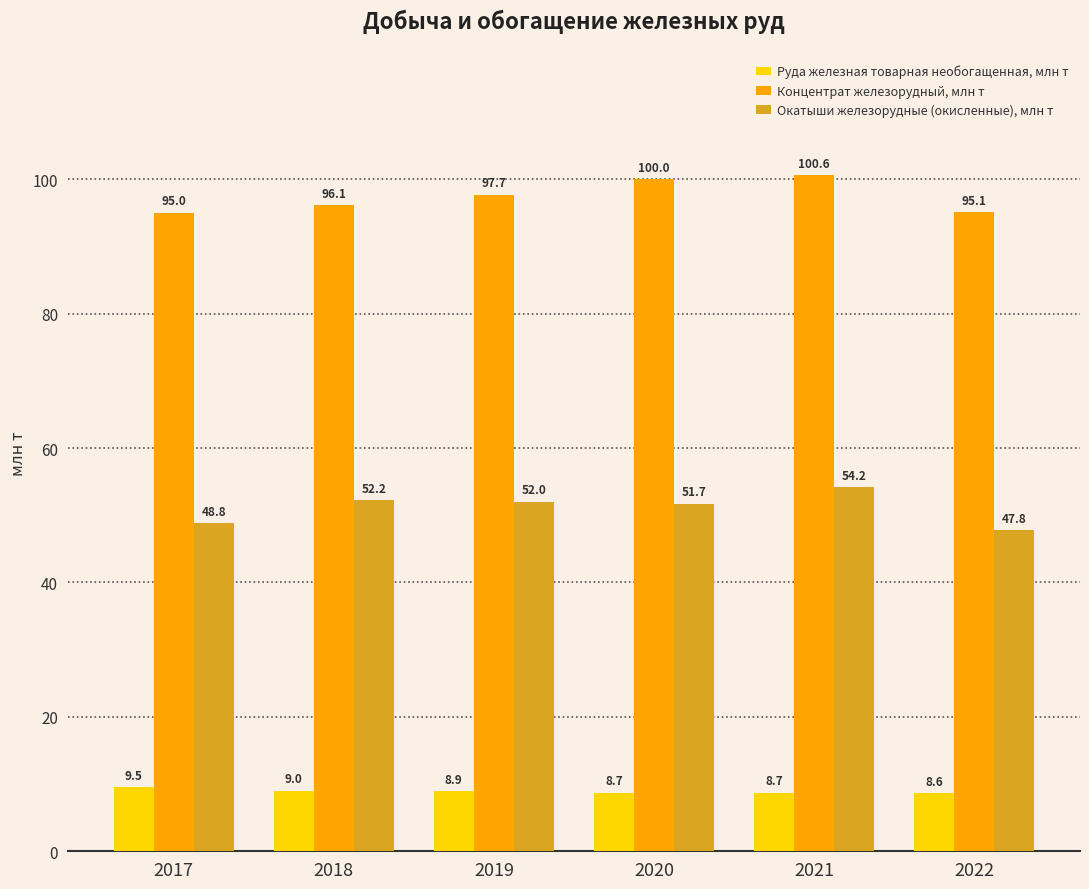

What is the total value across all series at 2019?

158.6